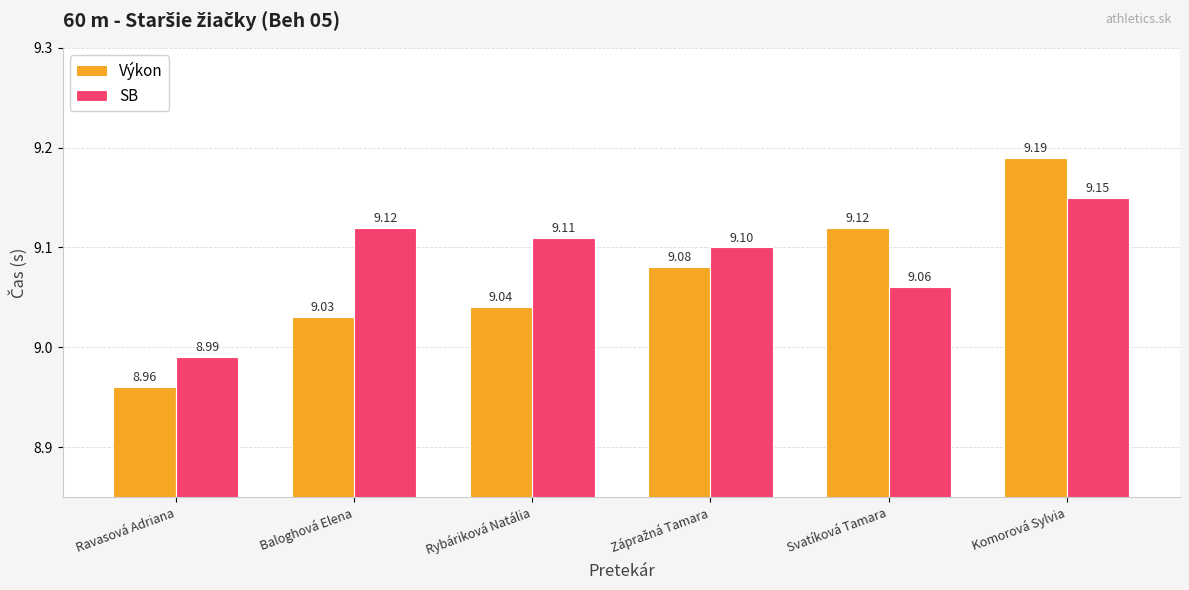

What is the difference between the second highest and minimum values in the Výkon series?

0.2